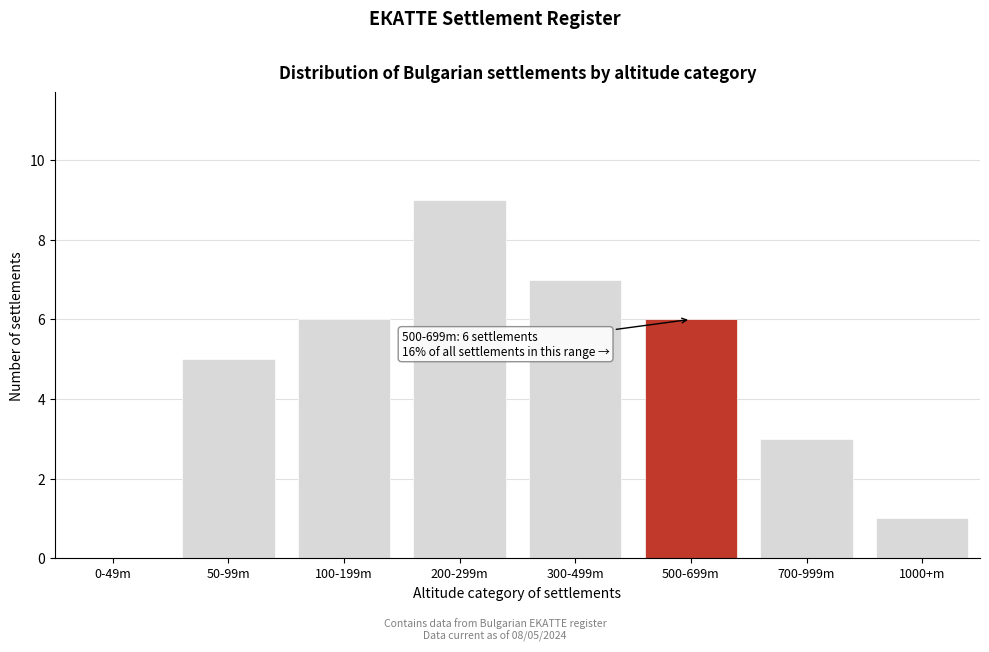

Reading right to left, extract all data points from this chart.

1000+m=1	700-999m=3	500-699m=6	300-499m=7	200-299m=9	100-199m=6	50-99m=5	0-49m=0